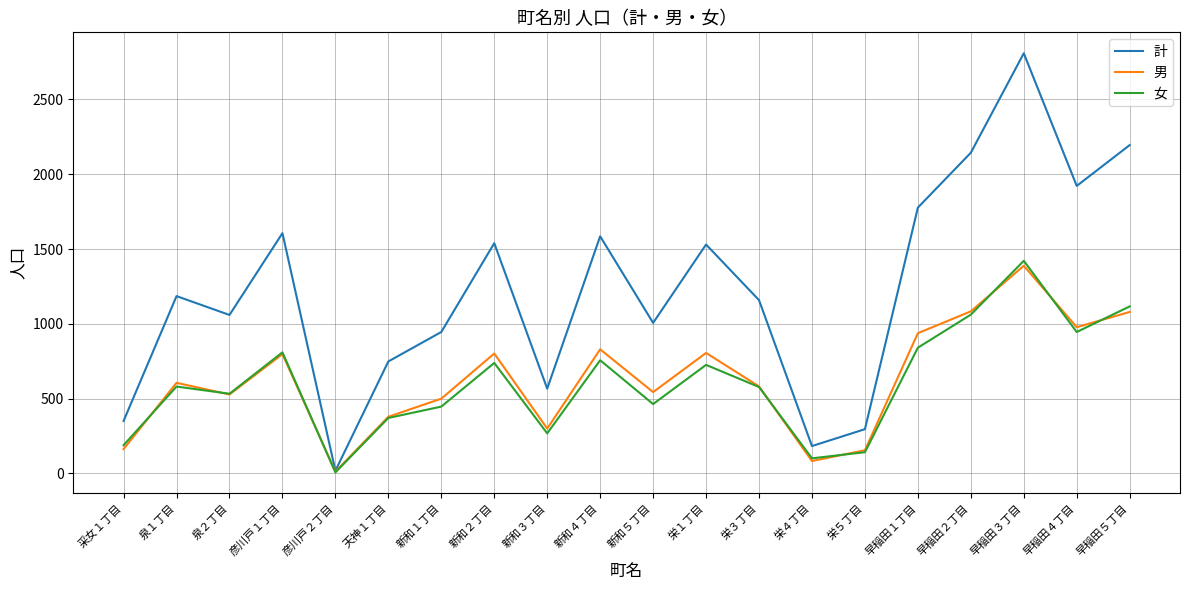

Is the value of 計 at 彦川戸１丁目 greater than the value of 女 at 泉２丁目?

Yes